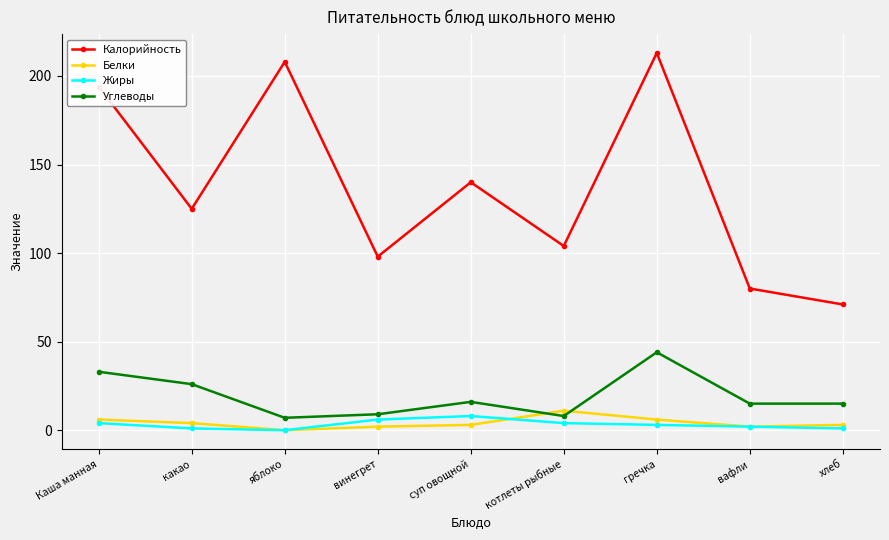

At which label does Белки reach its peak?

котлеты рыбные